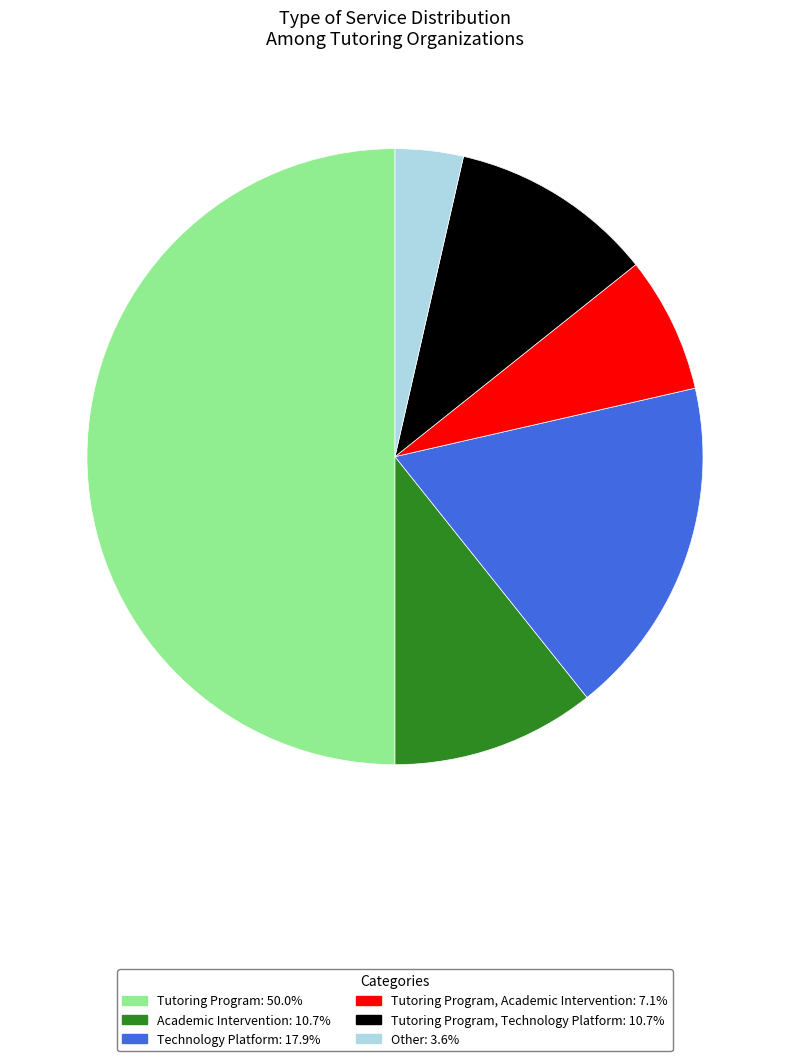

Is Tutoring Program, Technology Platform: 10.7% the majority of the pie?

No